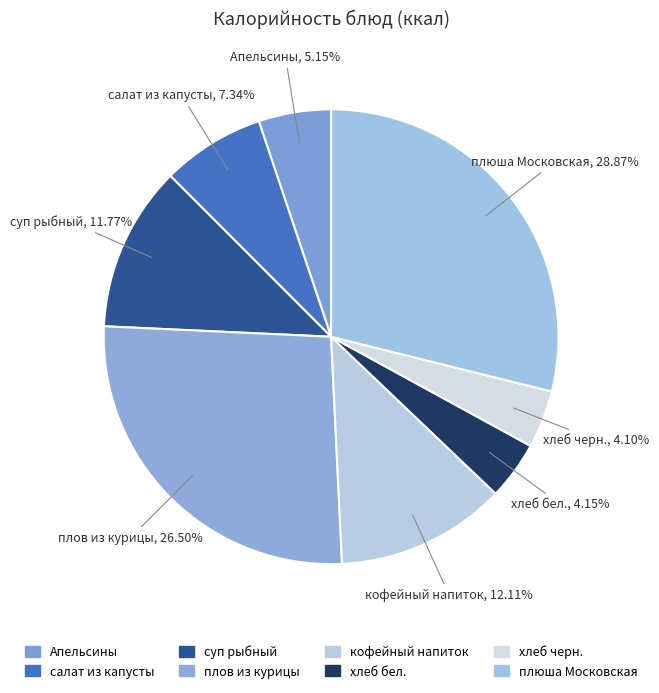

Rank the categories by value from highest to lowest.

плюша Московская, плов из курицы, кофейный напиток, суп рыбный, салат из капусты, Апельсины, хлеб бел., хлеб черн.